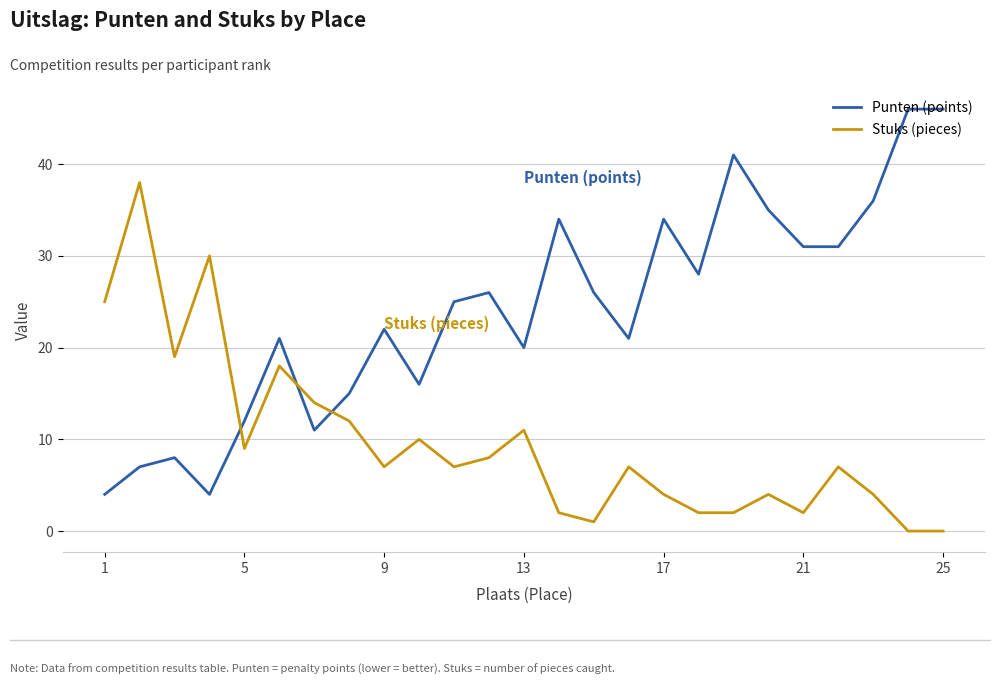

Which series has the largest total across all categories?

Punten (points)